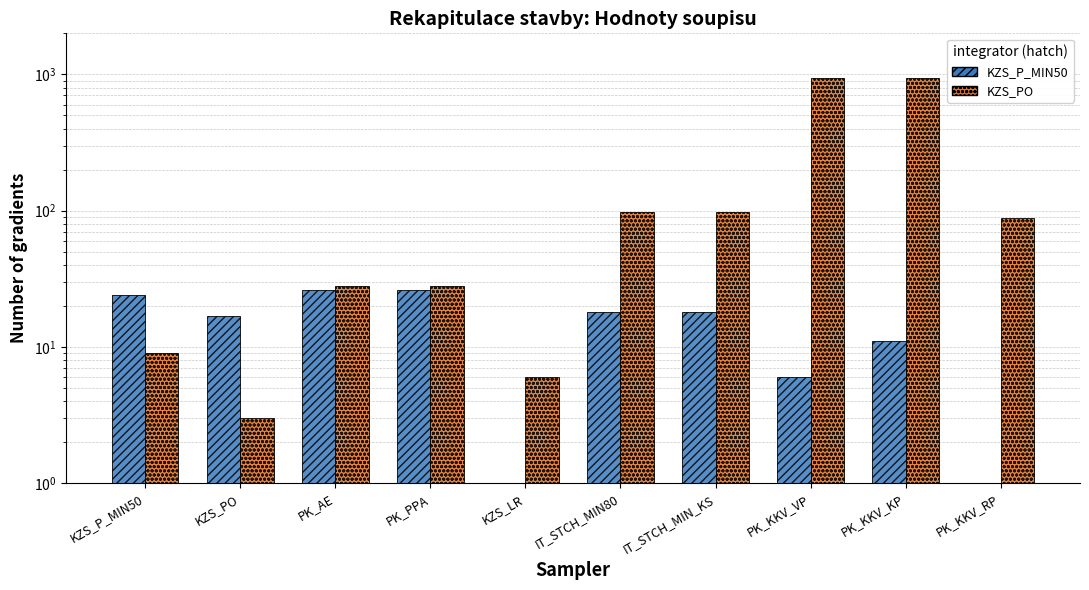

Reading left to right, list all the values displayed in this chart.

KZS_P_MIN50: KZS_P_MIN50=24	KZS_PO=17	PK_AE=26	PK_PPA=26	KZS_LR=1	IT_STCH_MIN80=18	IT_STCH_MIN_KS=18	PK_KKV_VP=6	PK_KKV_KP=11	PK_KKV_RP=1
KZS_PO: KZS_P_MIN50=9	KZS_PO=3	PK_AE=28	PK_PPA=28	KZS_LR=6	IT_STCH_MIN80=98	IT_STCH_MIN_KS=98	PK_KKV_VP=944	PK_KKV_KP=948	PK_KKV_RP=88